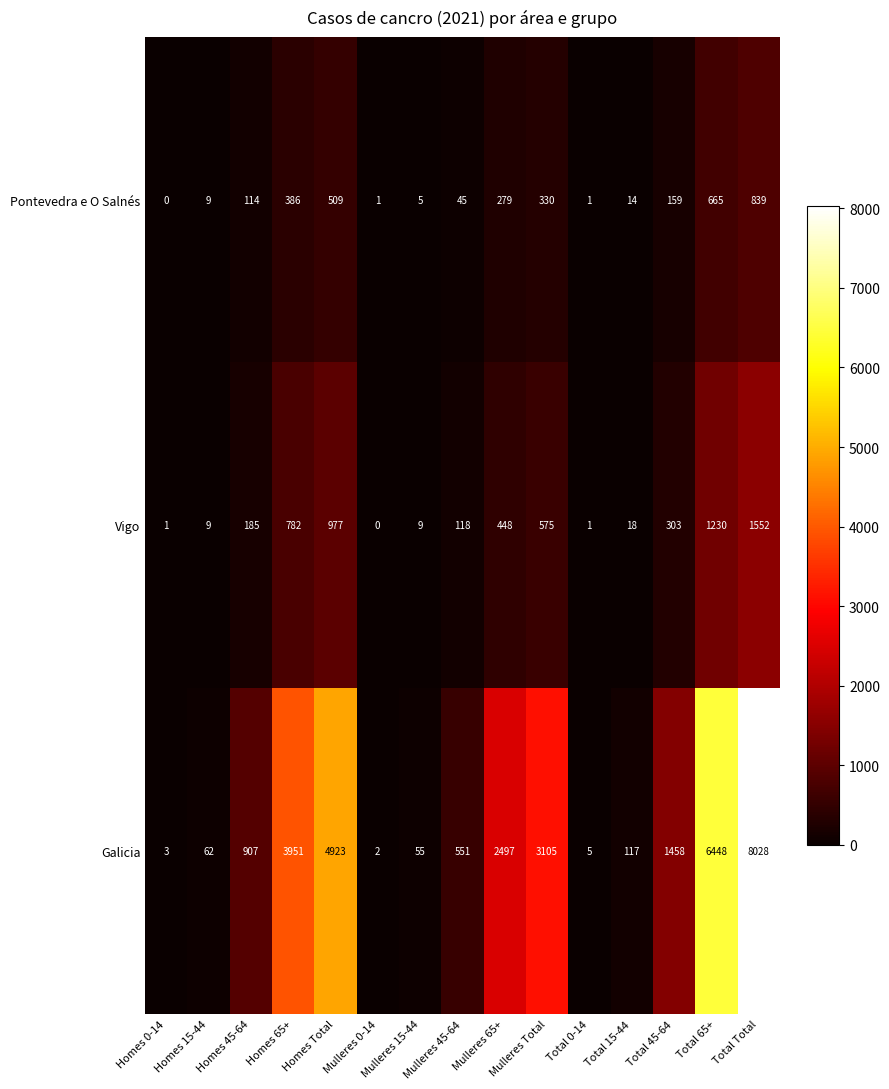

True or false: Pontevedra e O Salnés has a value of 1 at Total 0-14.

True